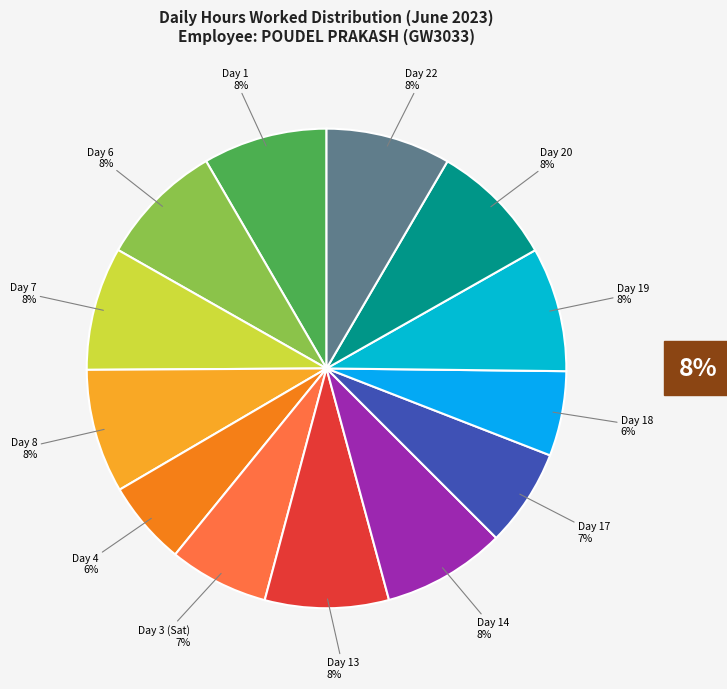

How many segments does this pie chart have?

13